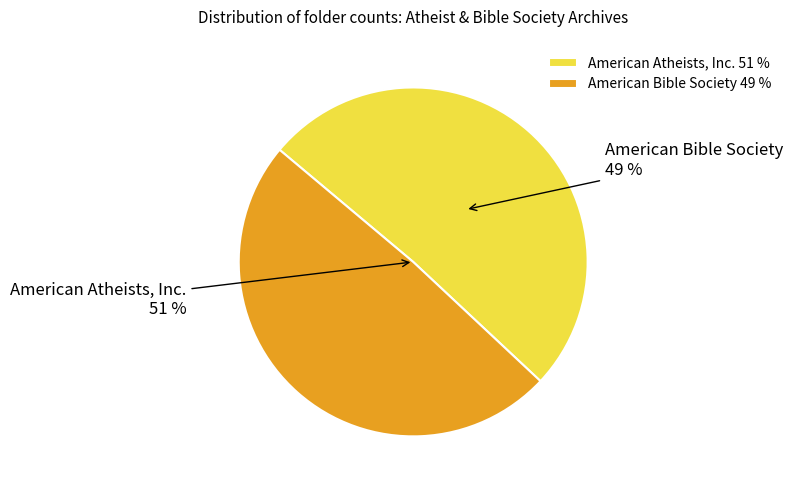

Rank the categories by value from lowest to highest.

American Bible Society, American Atheists, Inc.